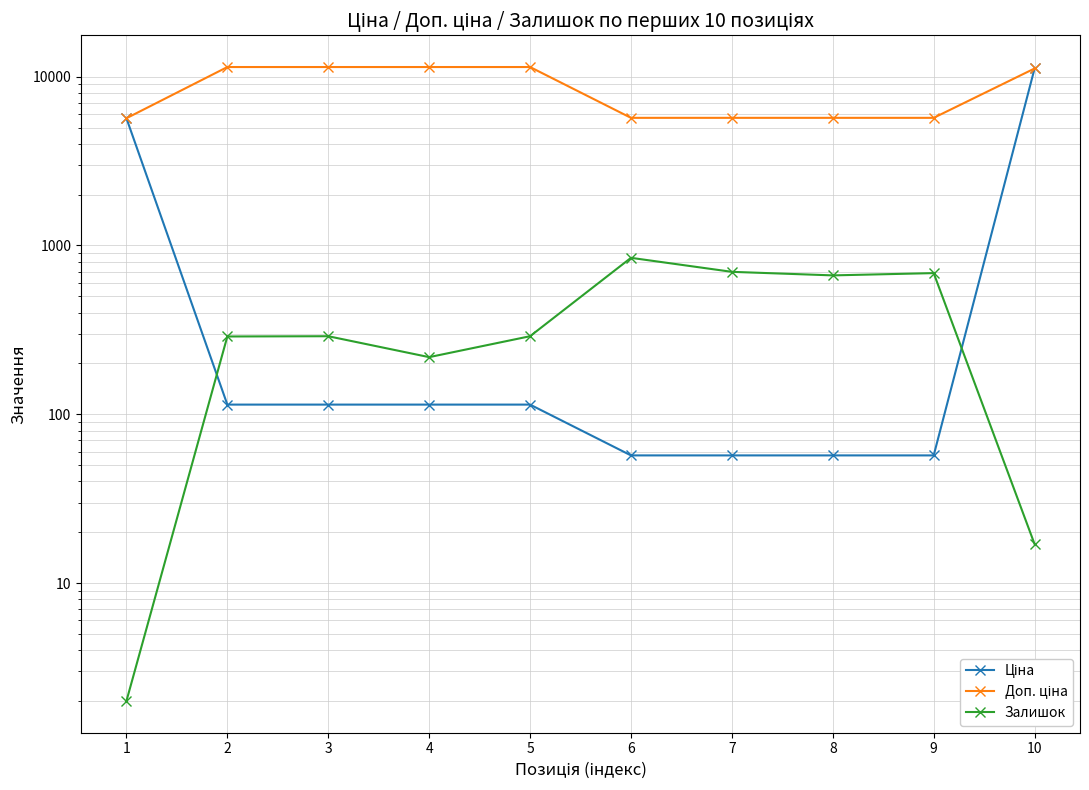

At which category is the sum across all series the highest?

10